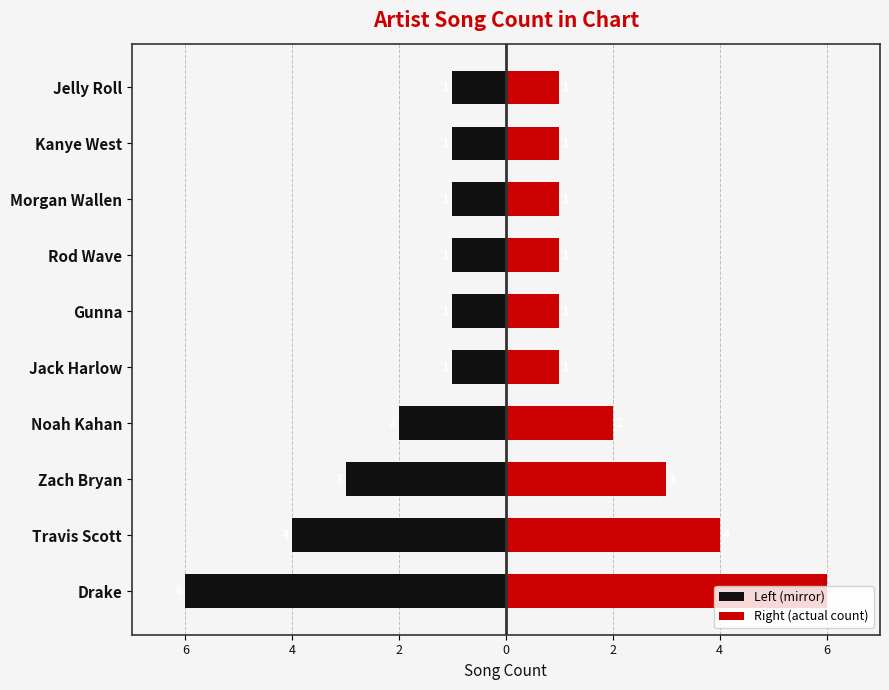

Is it true that Songs in Chart (Left) equals -4 at Drake?

False